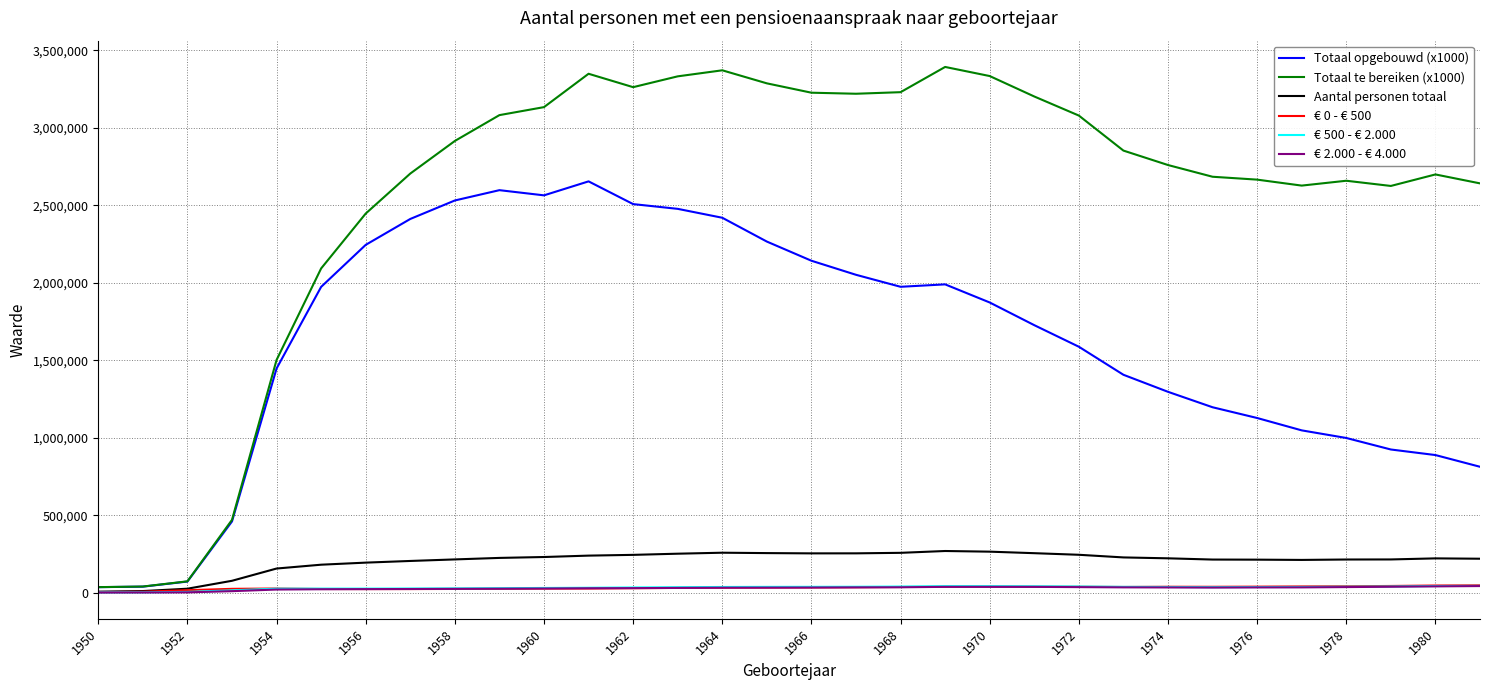

What is the maximum value shown in the chart?

3393520